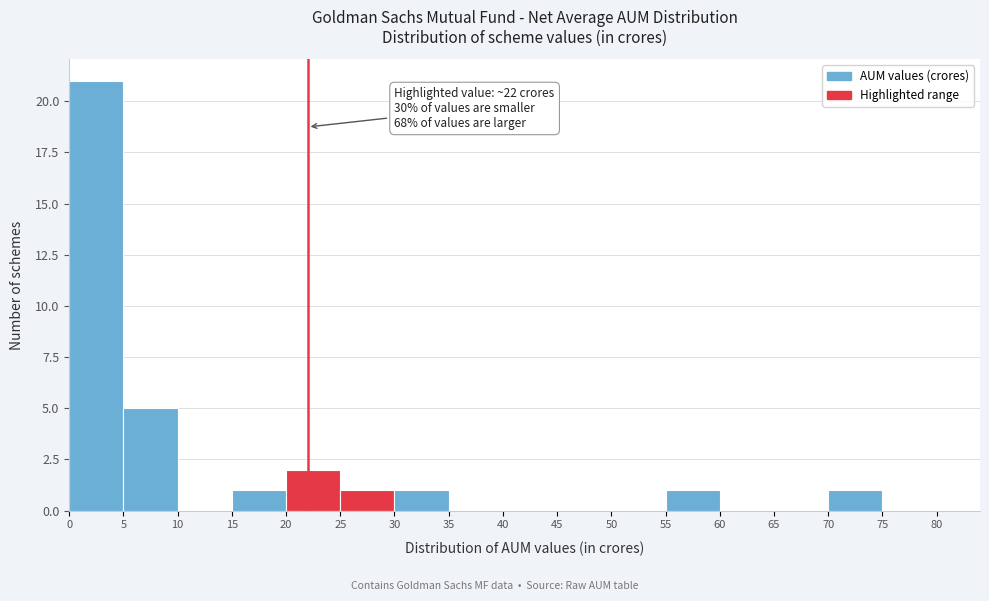

Which range on the x-axis has the tallest bar?

0 to 5